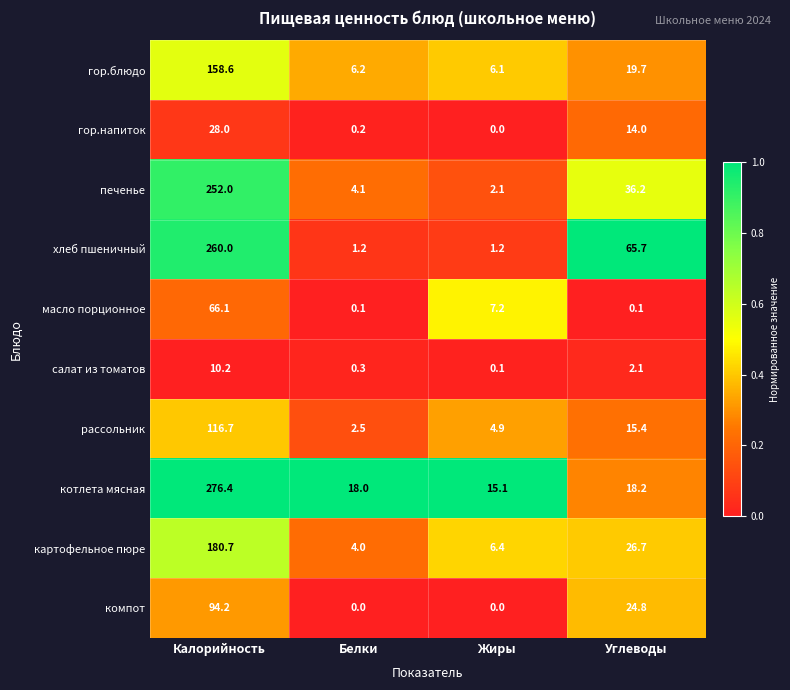

What is the greatest value displayed?

276.4